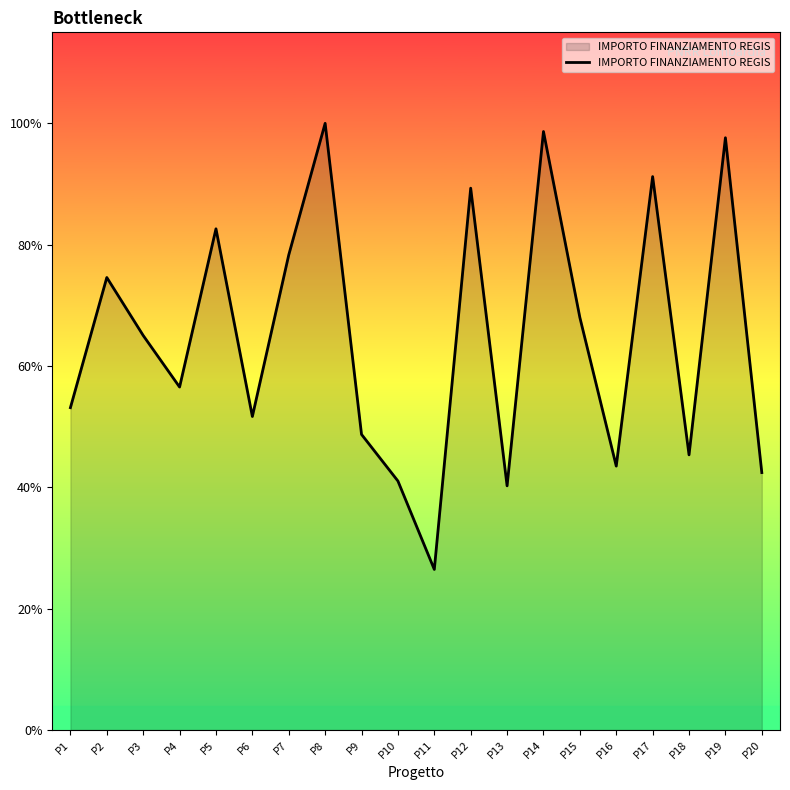

How many interior local valleys (lower than both neighbors) does the data have?

6